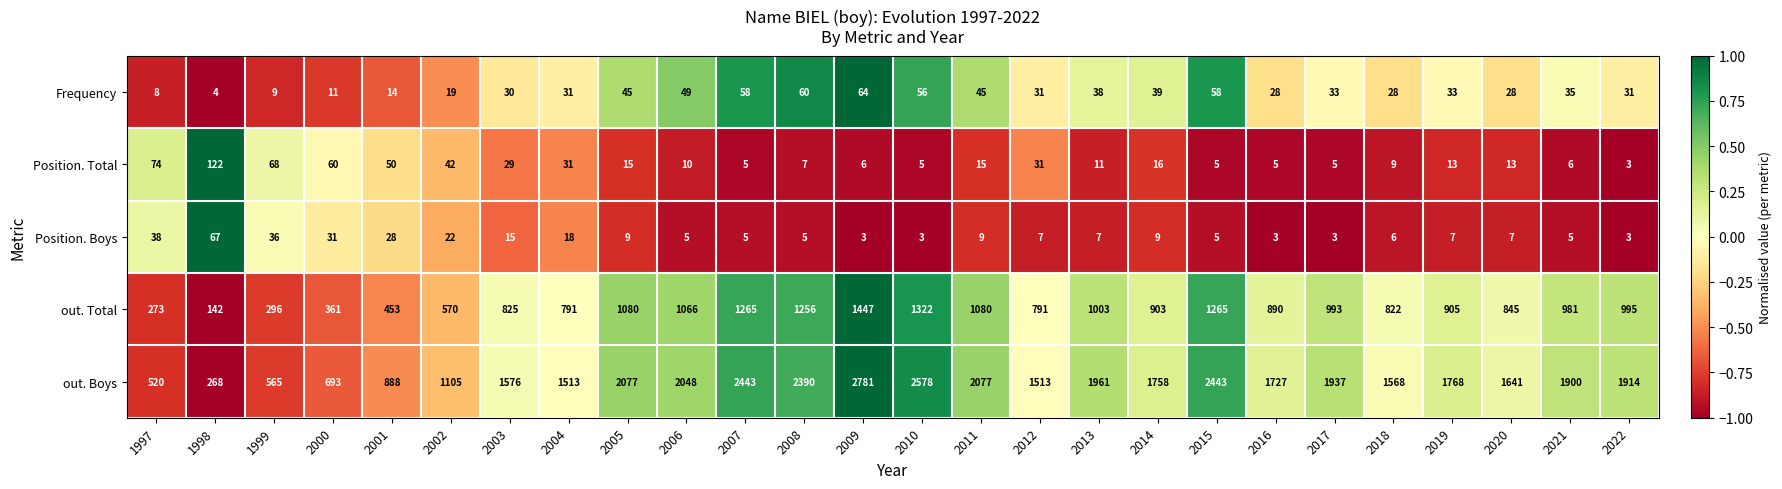

The Position. Total series shows 161 at 1998. True or false?

False